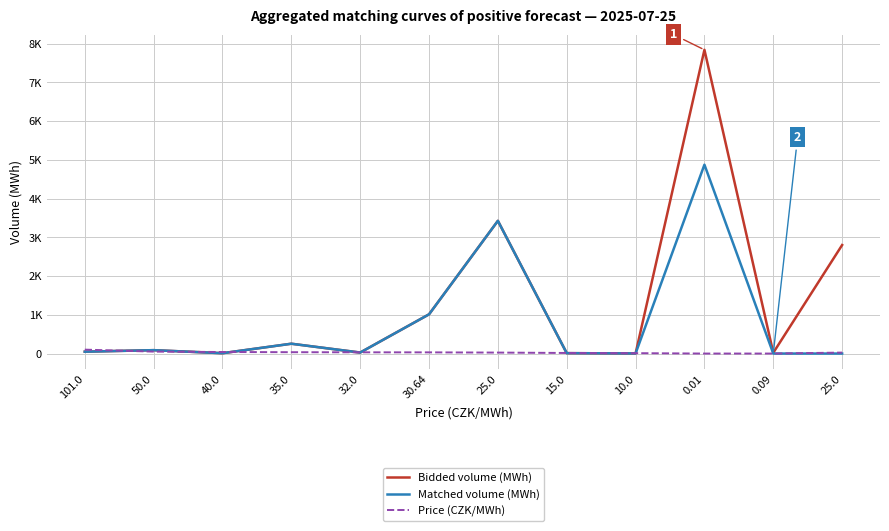

What is the difference between the second highest and second lowest values in the Price (CZK/MWh) series?

49.9